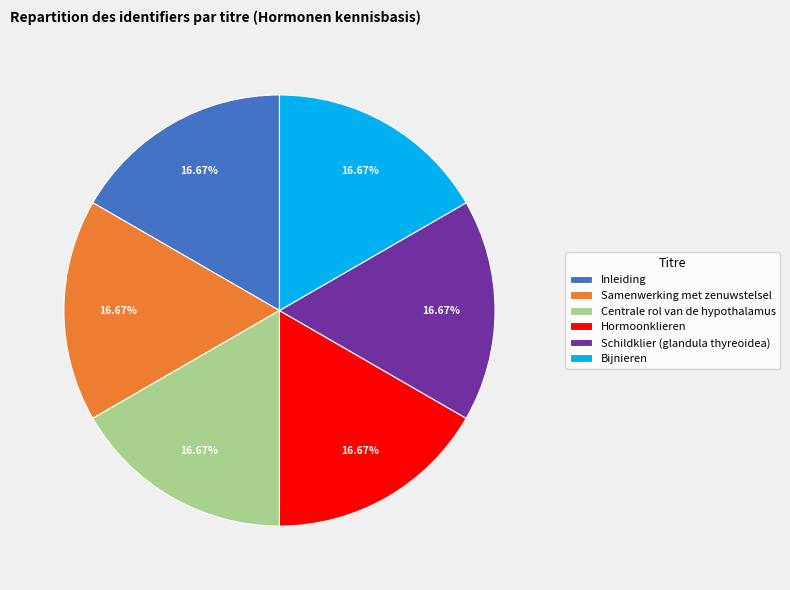

Approximately how many times larger is the value at Bijnieren compared to Samenwerking met zenuwstelsel?

1.0